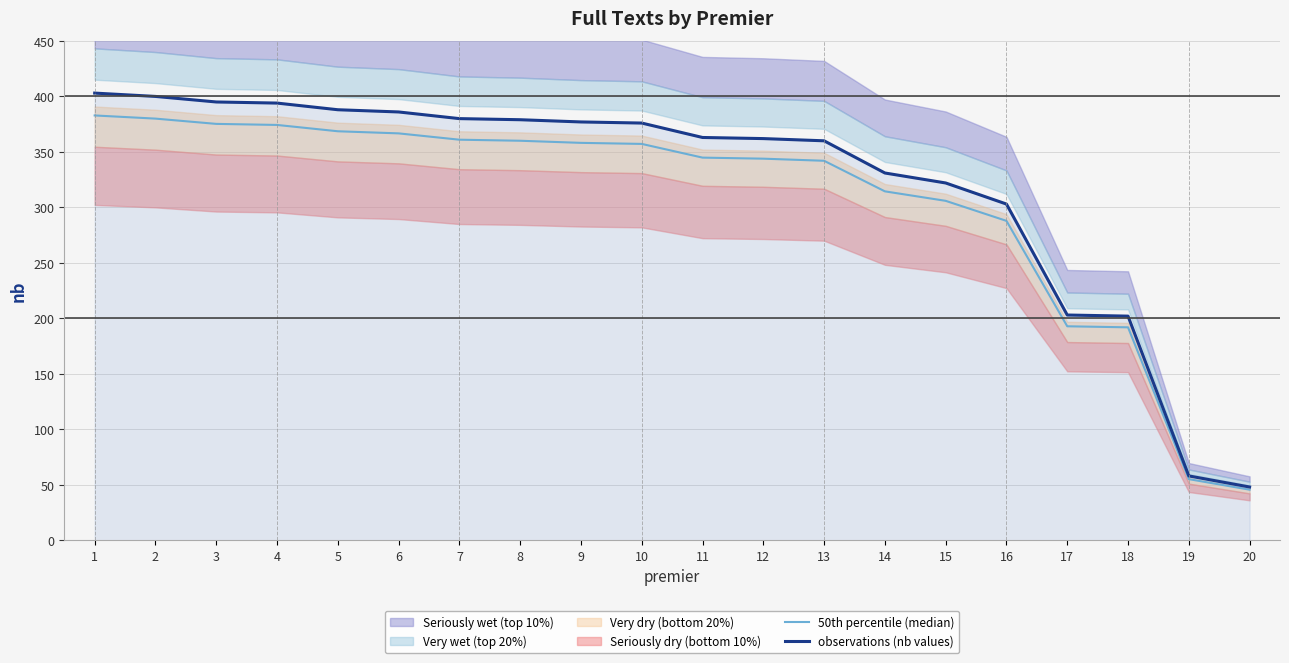

What is the highest value of the observations (nb values) series?

403.0